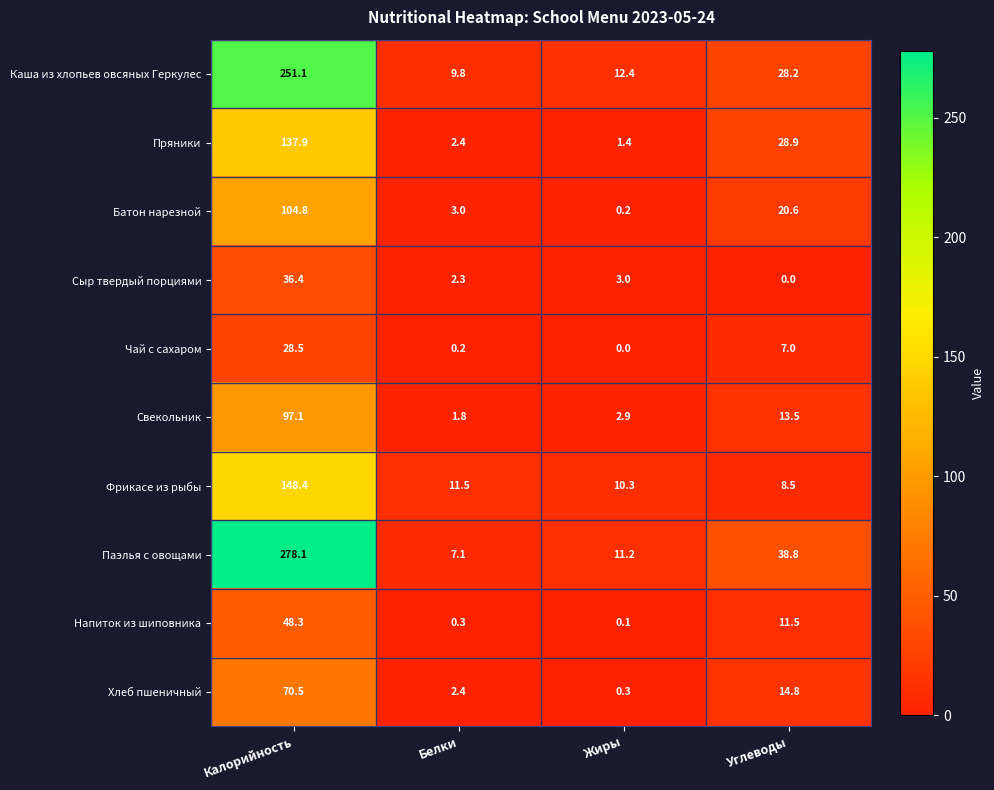

What value does the Батон нарезной series have at Углеводы?

20.6